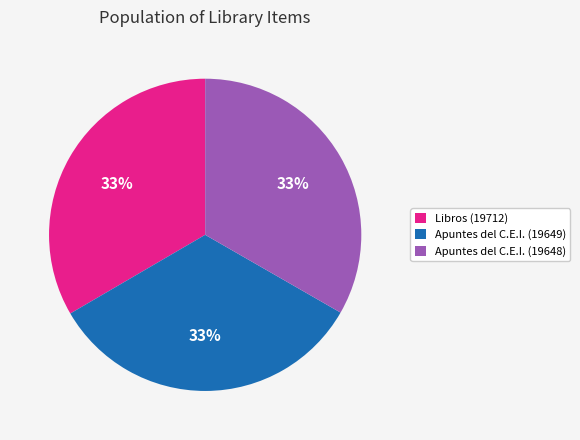

True or false: Apuntes del C.E.I. (19649) accounts for 33% of the total.

True